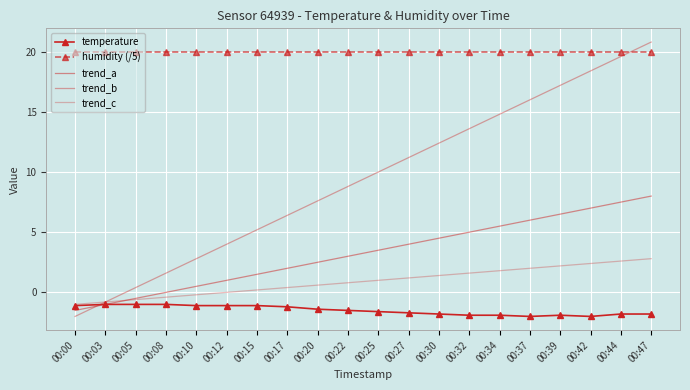

True or false: humidity (/5) has a value of 20.0 at 00:20.

True